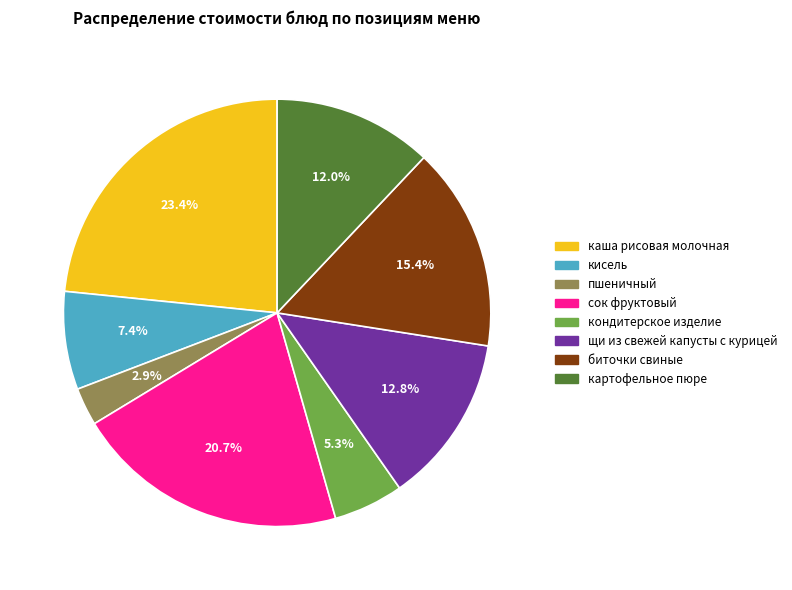

Approximately how many times larger is the value at сок фруктовый compared to кисель?

2.8